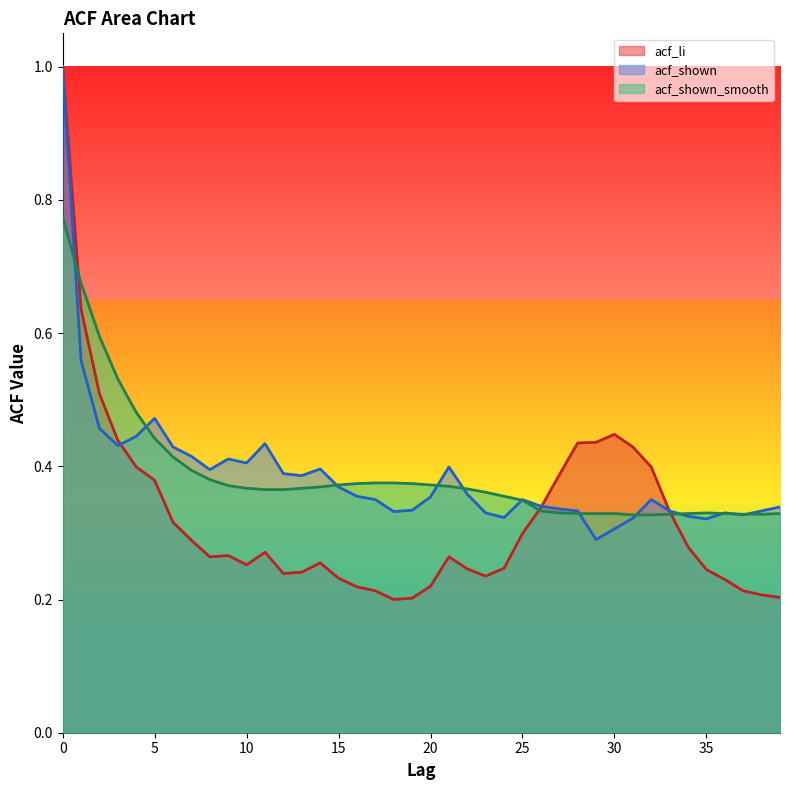

What is the difference between the maximum and minimum values in the acf_shown_smooth series?

0.4